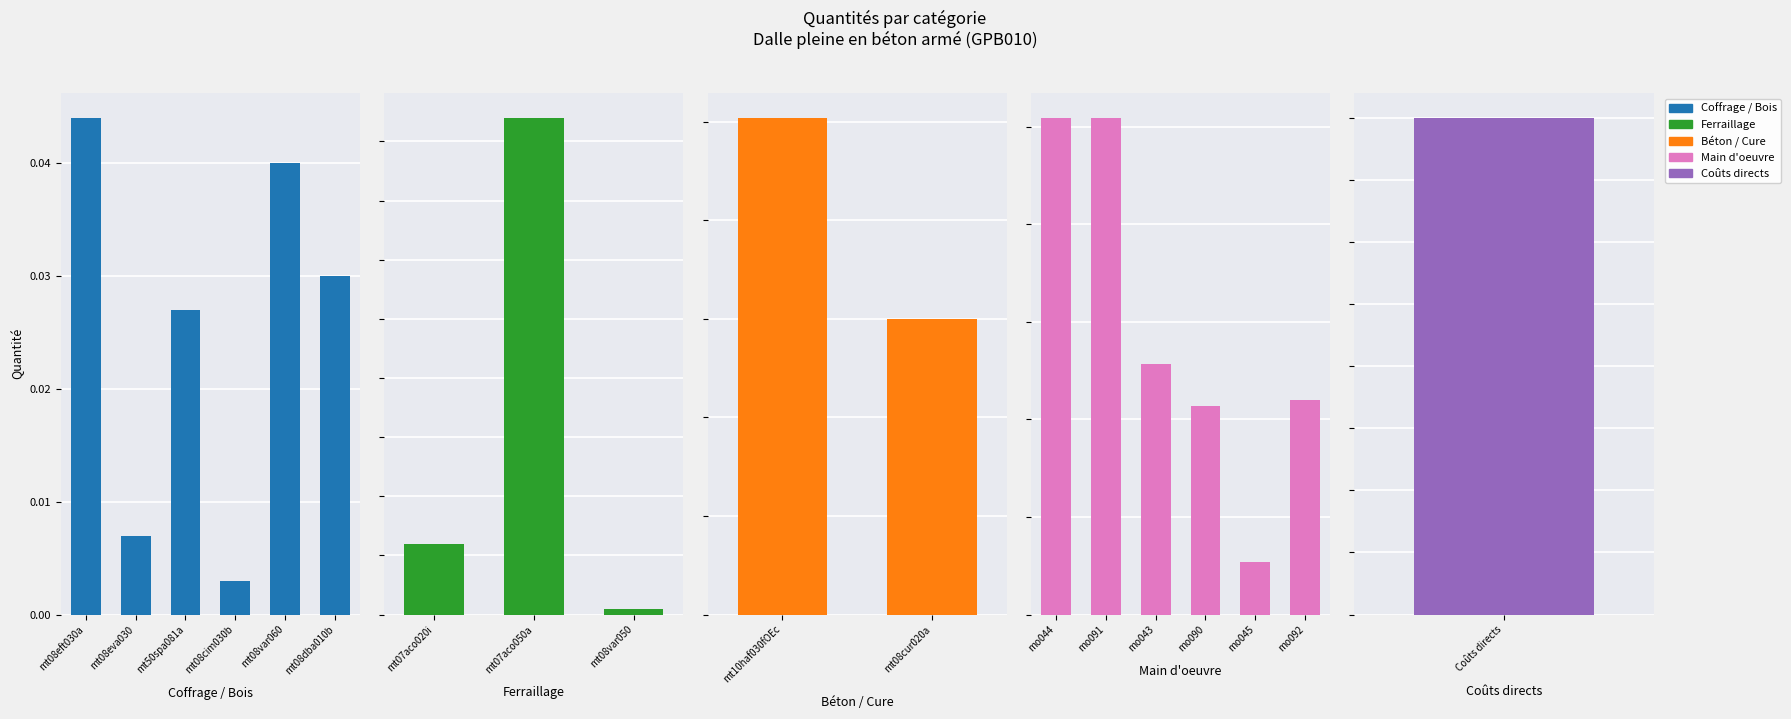

What is the sum of all values?

28.6